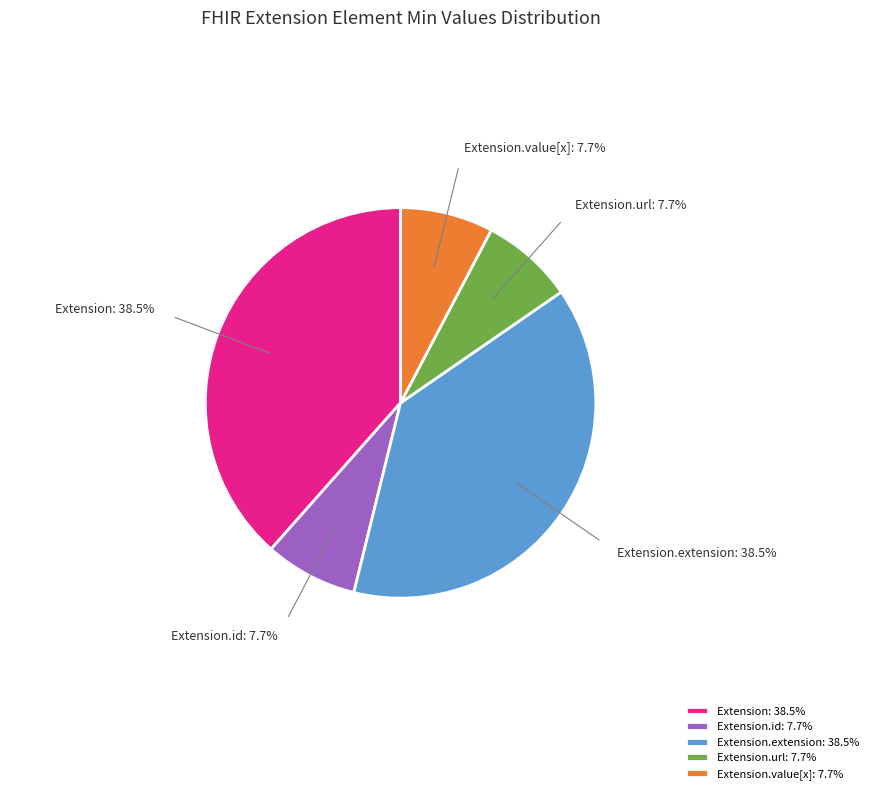

To the nearest percent, what is the average slice percentage?

20%